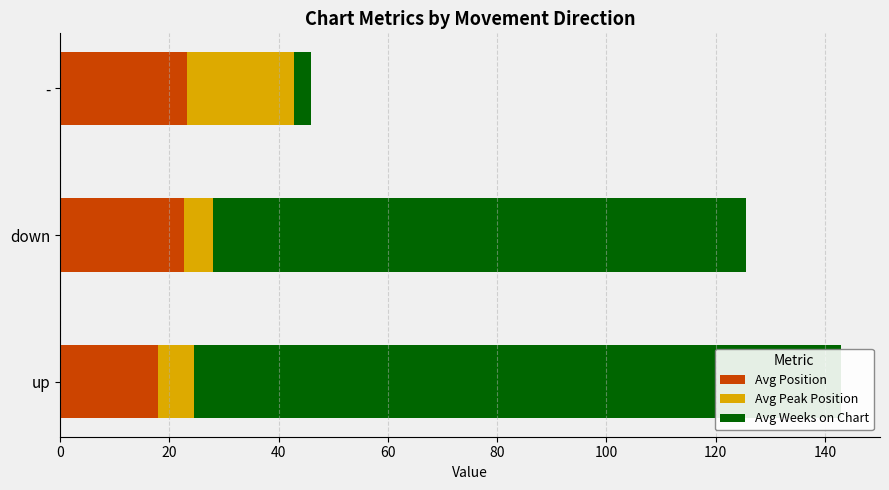

The Avg Position series shows 29.8 at up. True or false?

False